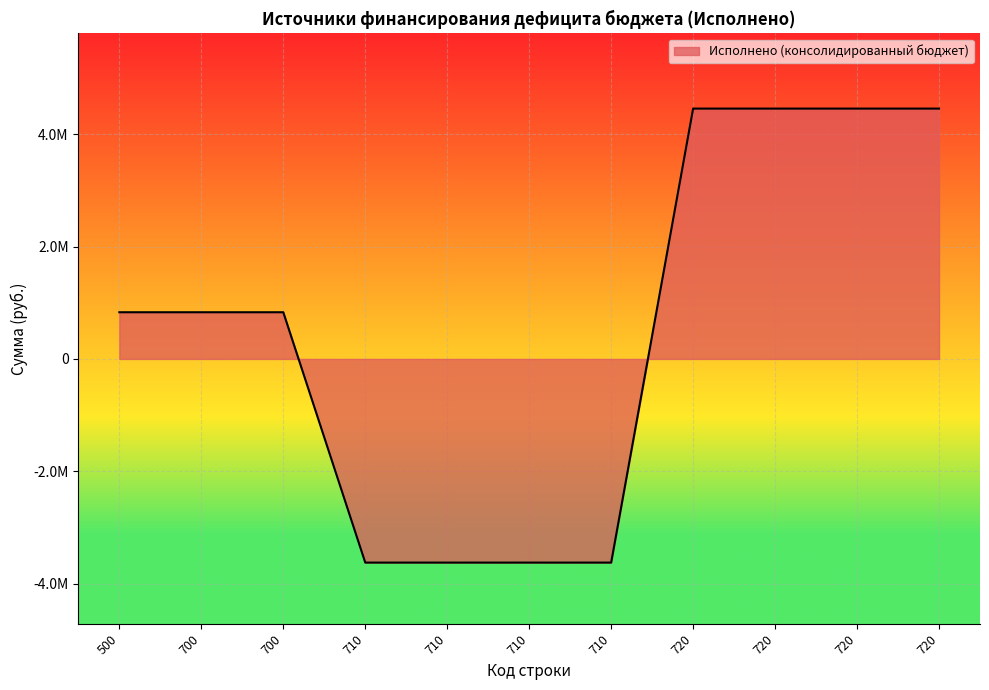

The chart shows a value of 831316.0 at 500. True or false?

True